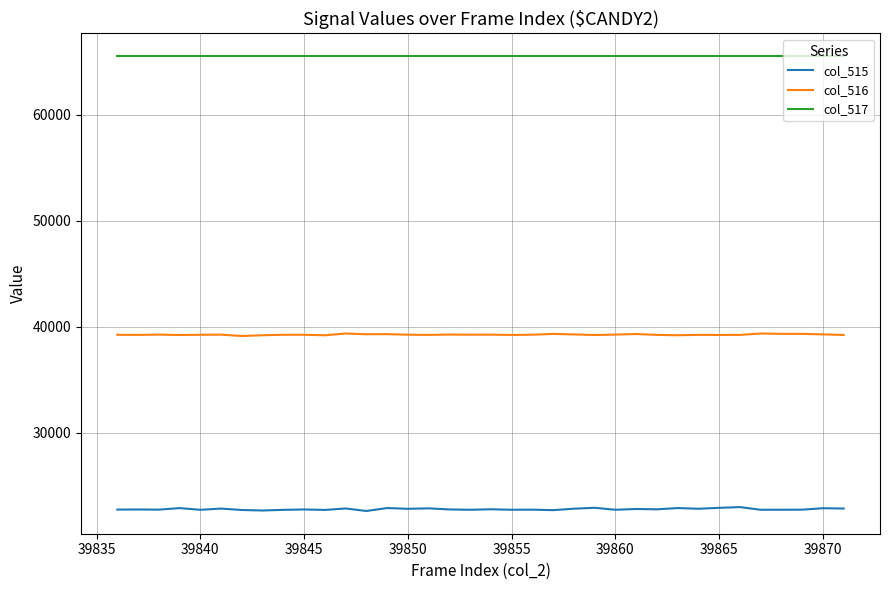

True or false: col_515 and col_516 intersect in this chart.

False